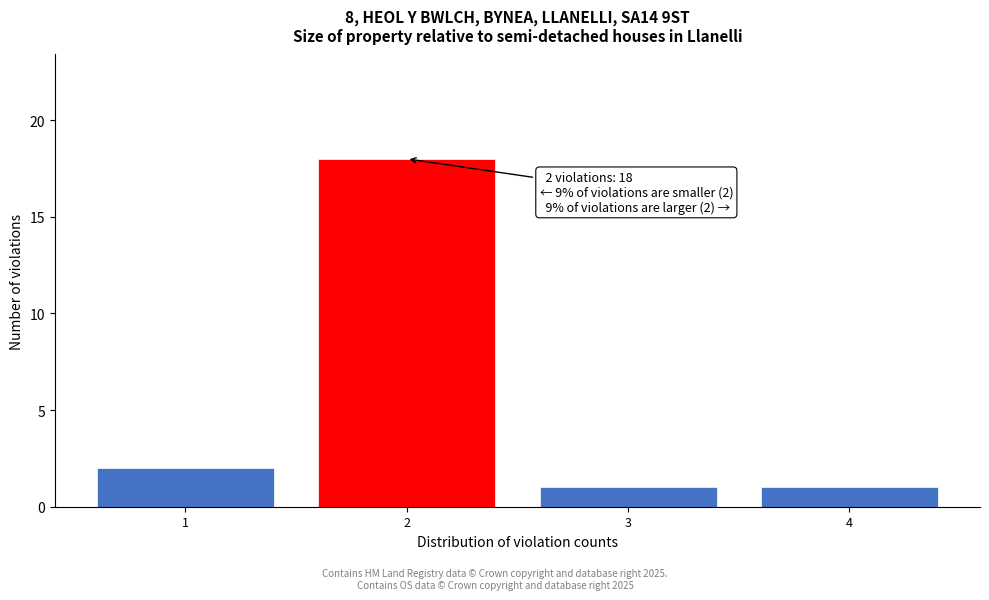

Reading left to right, extract all data points from this chart.

1=2	2=18	3=1	4=1